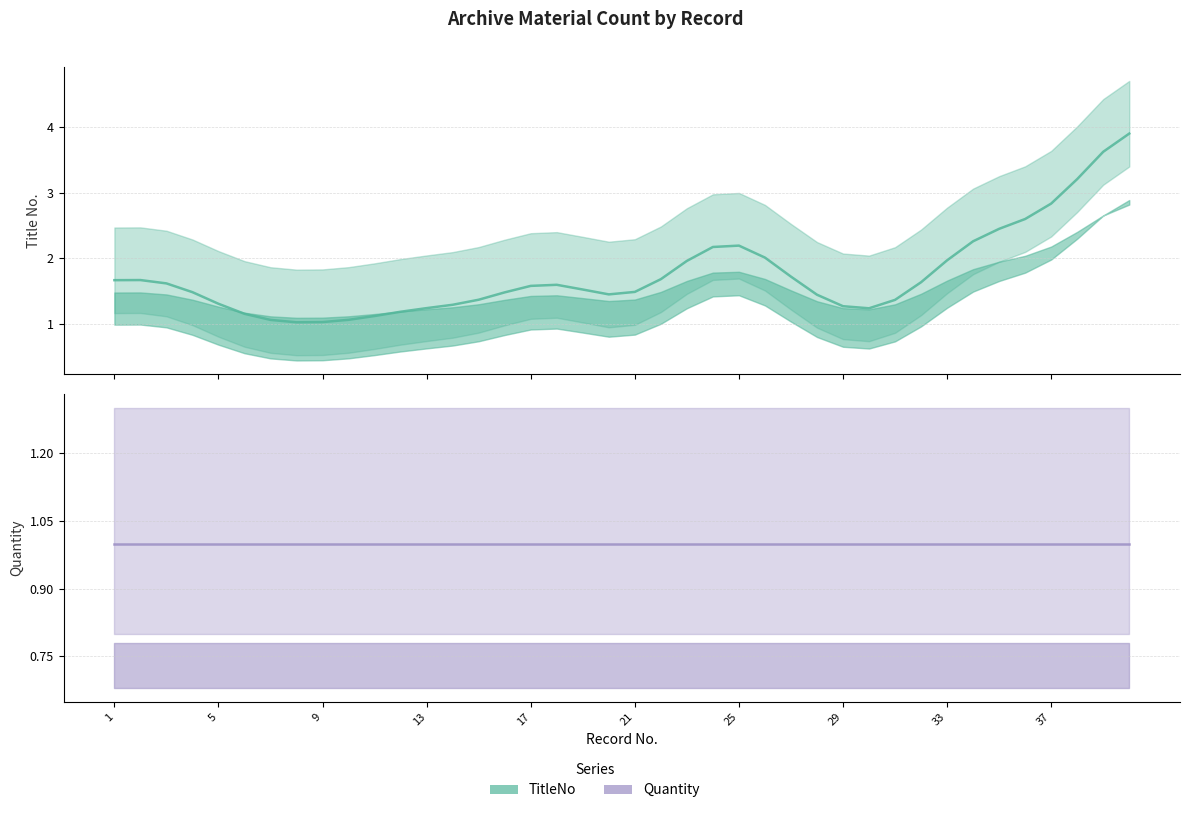

What is the maximum value for Quantity?

1